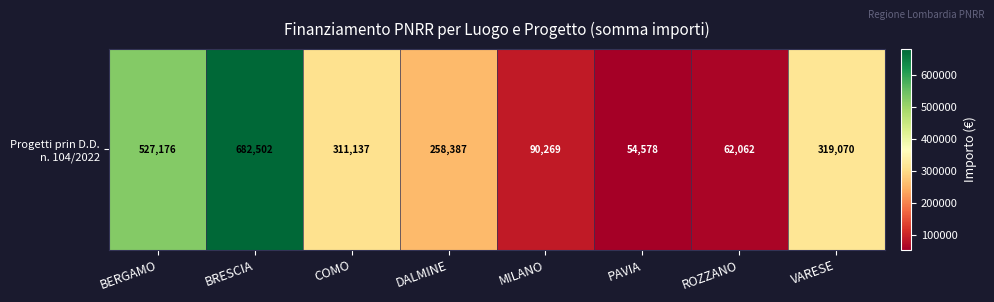

What is the change in value from DALMINE to MILANO?

-168118.1